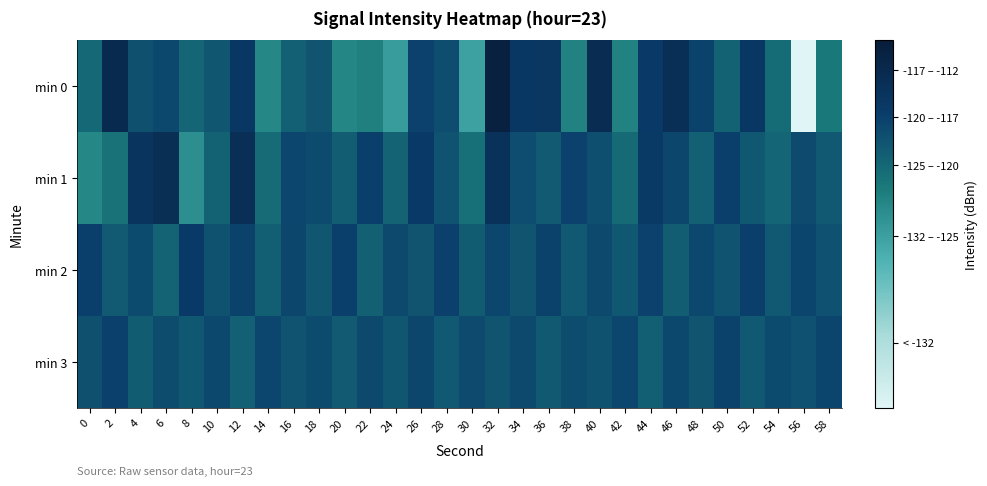

At which category is the sum across all series the highest?

32